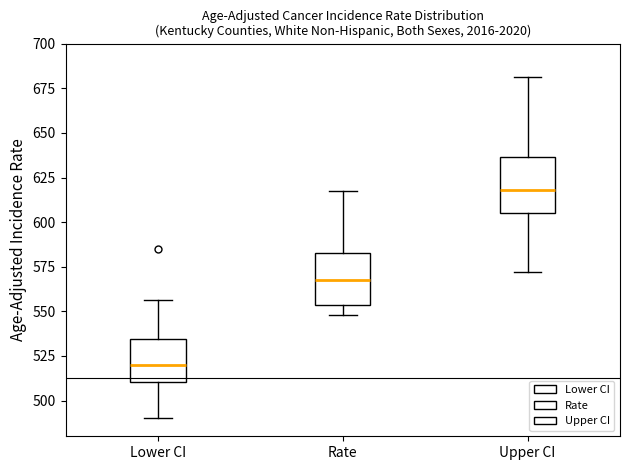

Reading left to right, transcribe this box plot: for each box, give where its median line is, the range the box spans, and where its two whiskers end, as read against the y-axis. The values are not printed on the chart, so give them approximately, as read against the axis.

Lower CI: median 520, box 510 to 535, whiskers 490 to 555
Rate: median 565, box 555 to 585, whiskers 550 to 620
Upper CI: median 620, box 605 to 635, whiskers 570 to 680